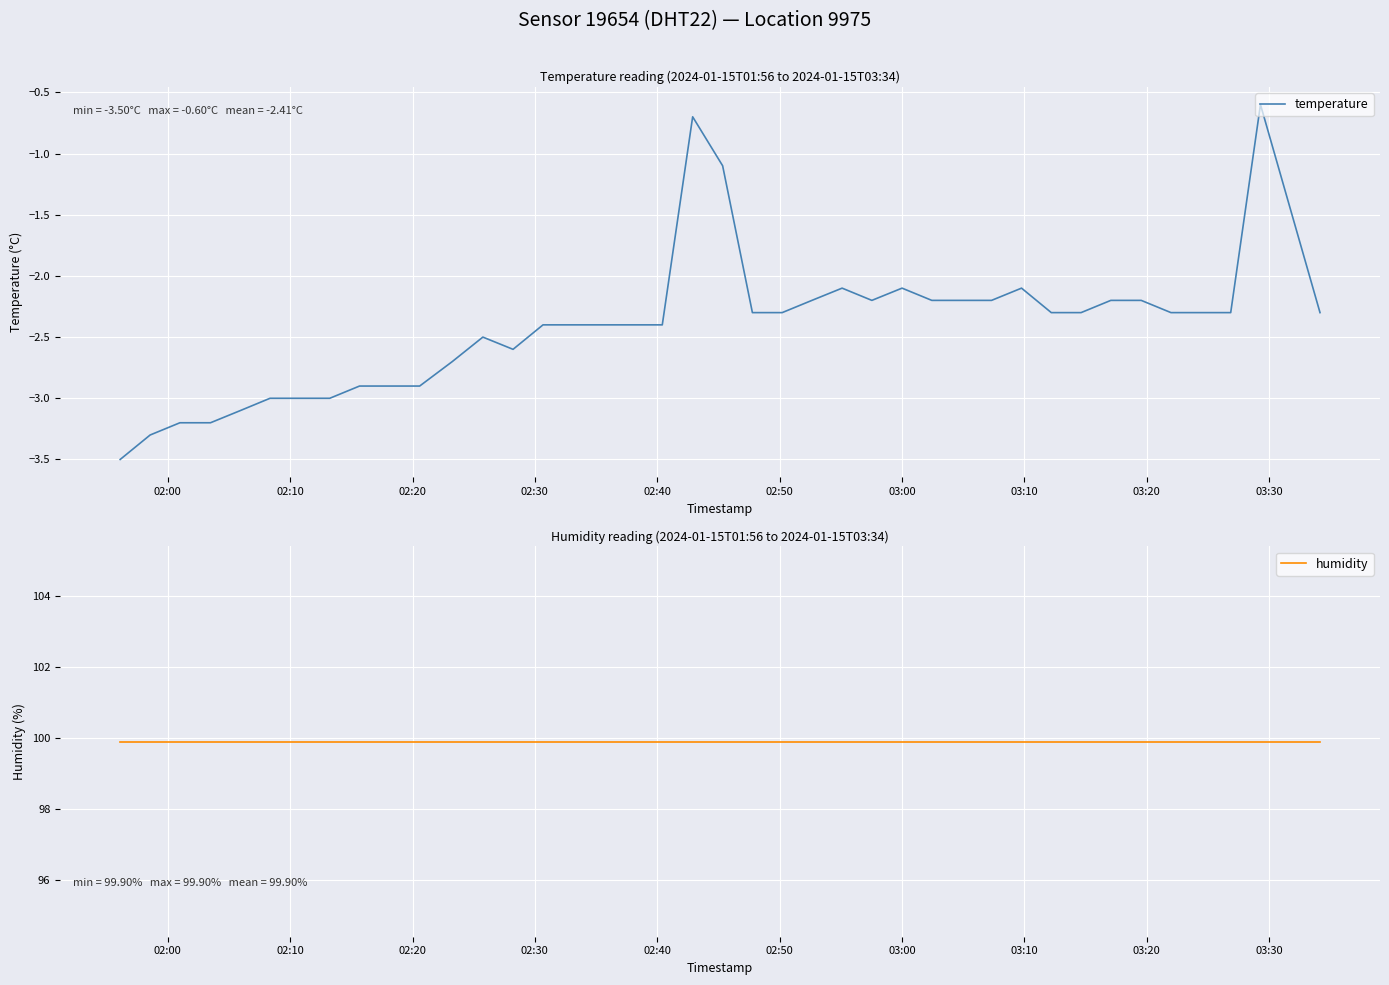

What is the maximum value for temperature?

-0.6